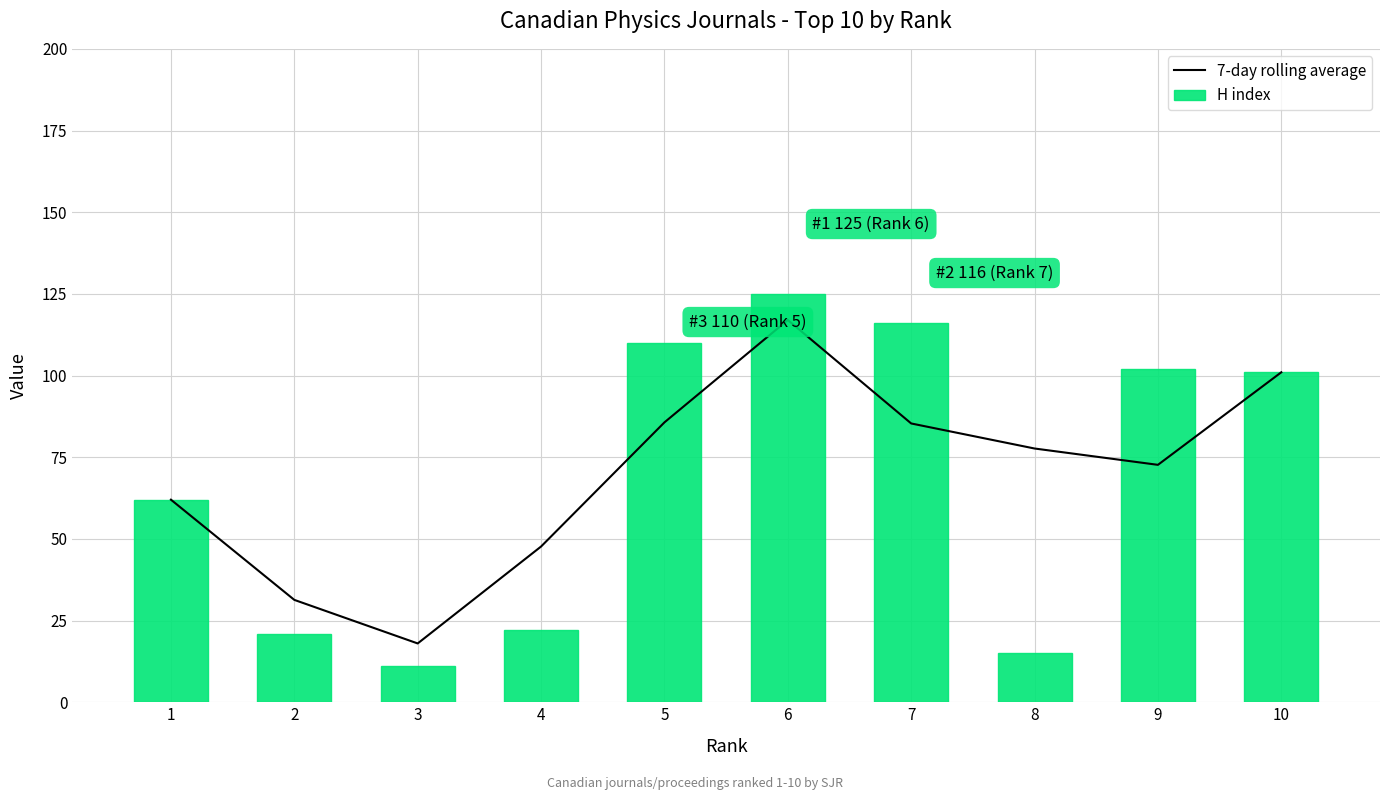

How many groups of bars are there?

10